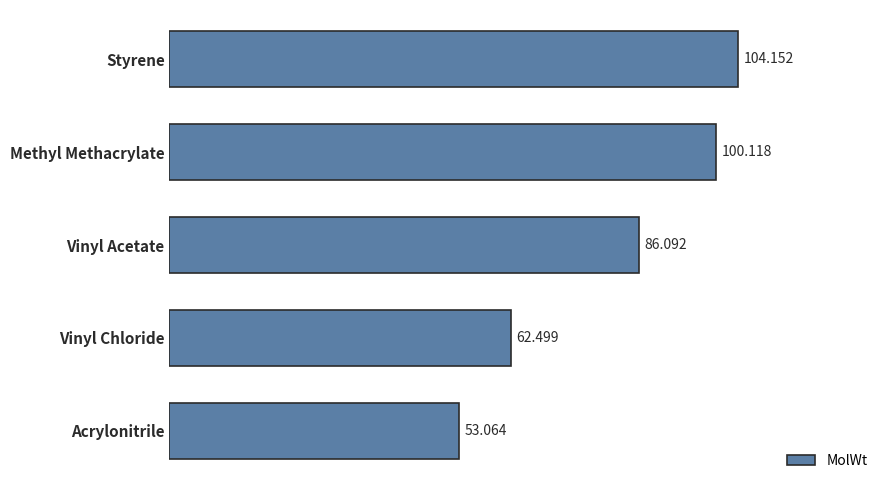

Between Vinyl Chloride and Methyl Methacrylate, which is larger?

Methyl Methacrylate